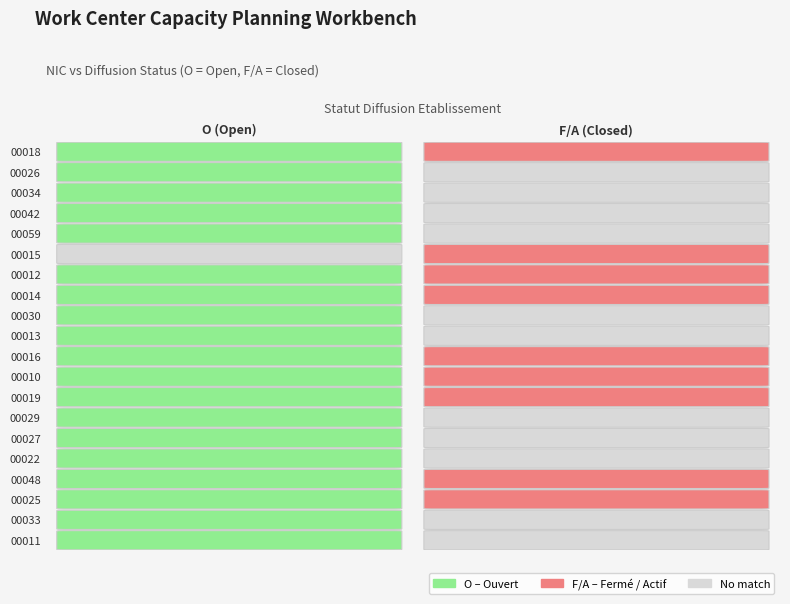

Rank the series at 1 from highest to lowest value.

00018, 00015, 00012, 00014, 00016, 00010, 00019, 00048, 00025, 00026, 00034, 00042, 00059, 00030, 00013, 00029, 00027, 00022, 00033, 00011